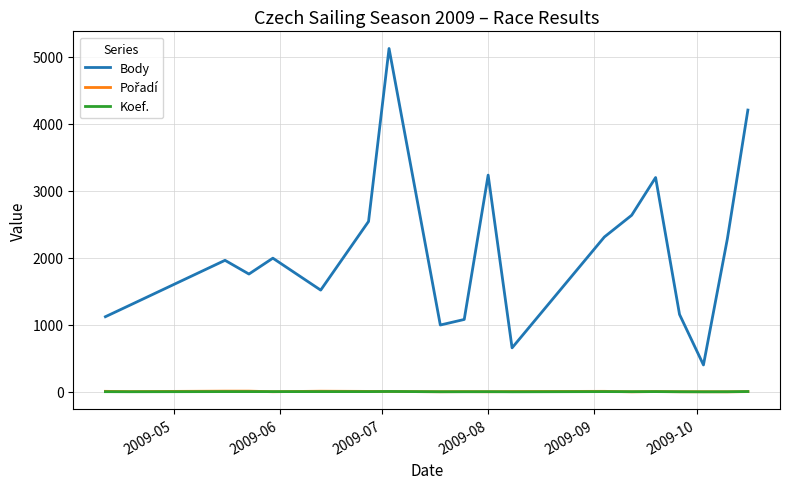

Which series has the largest range (max minus min)?

Body